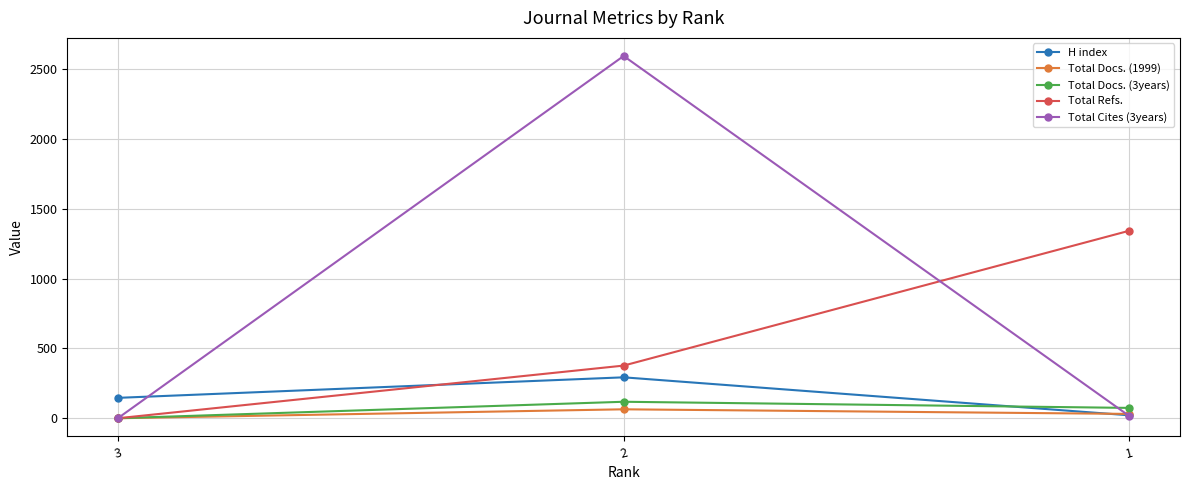

Which series has the largest range (max minus min)?

Total Cites (3years)